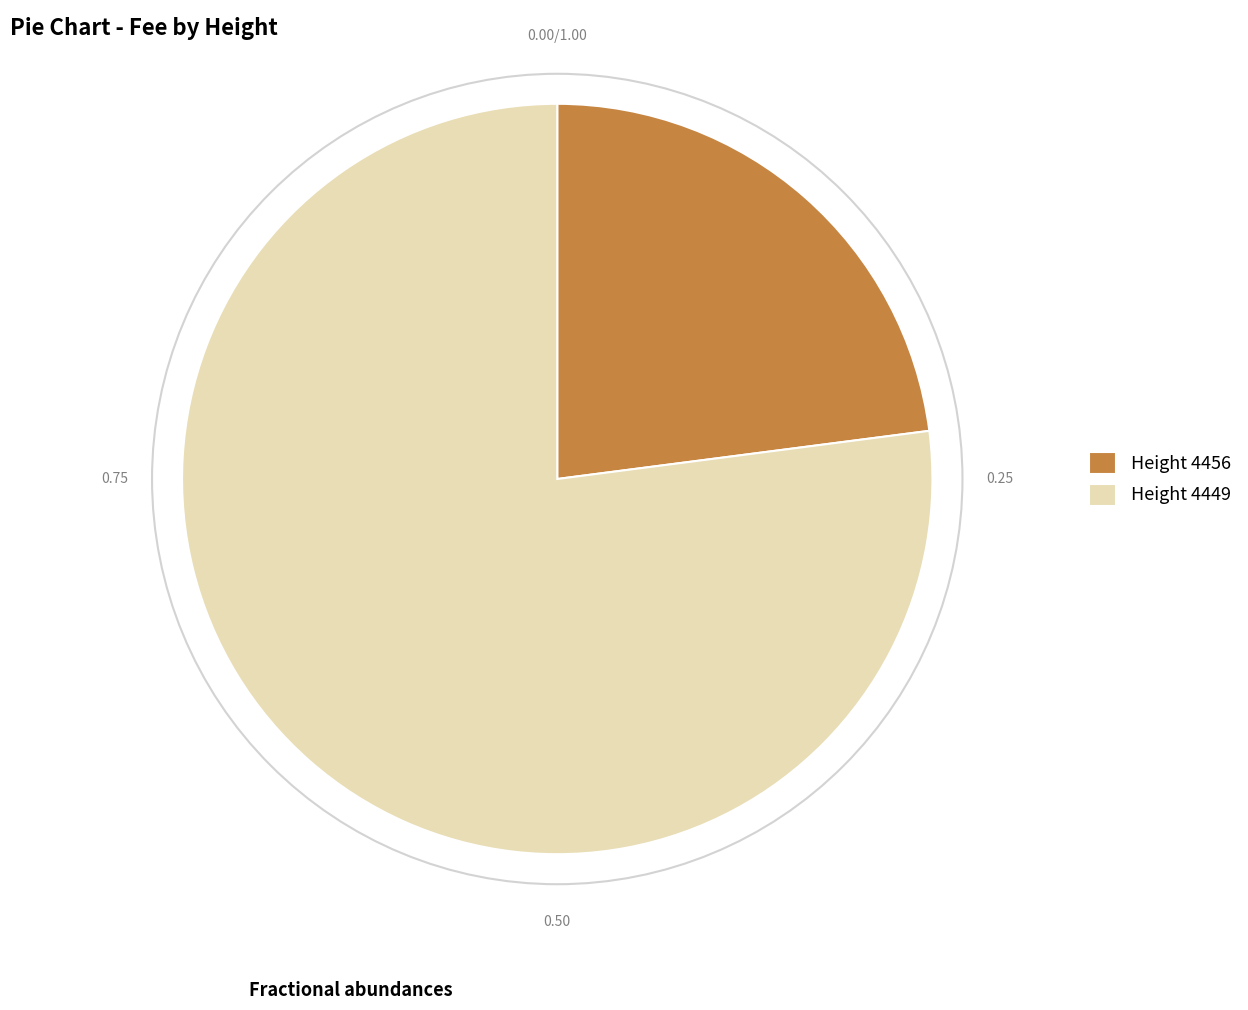

Between Height 4456 and Height 4449, which is larger?

Height 4449